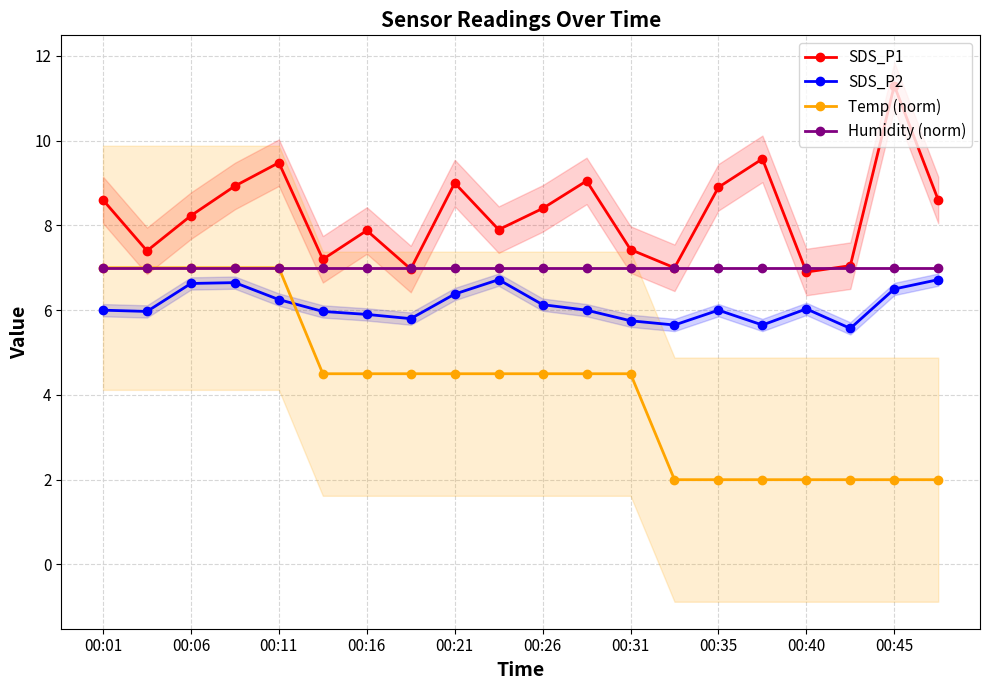

In SDS_P1, how many points are higher than both neighbors (excluding endpoints)?

6